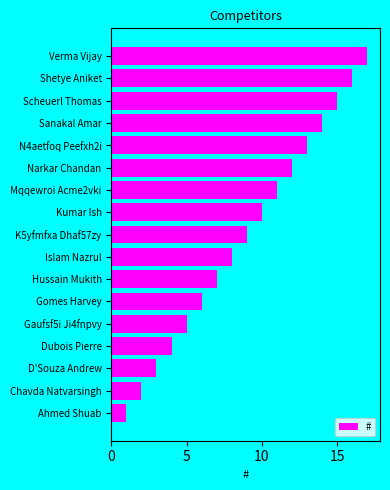

What is the average value?

9